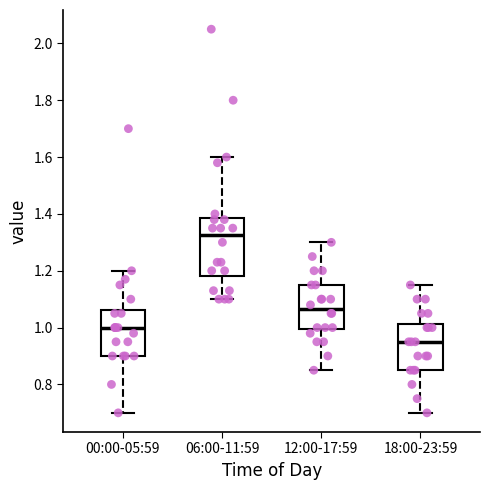

Which box has the highest median line?

06:00-11:59